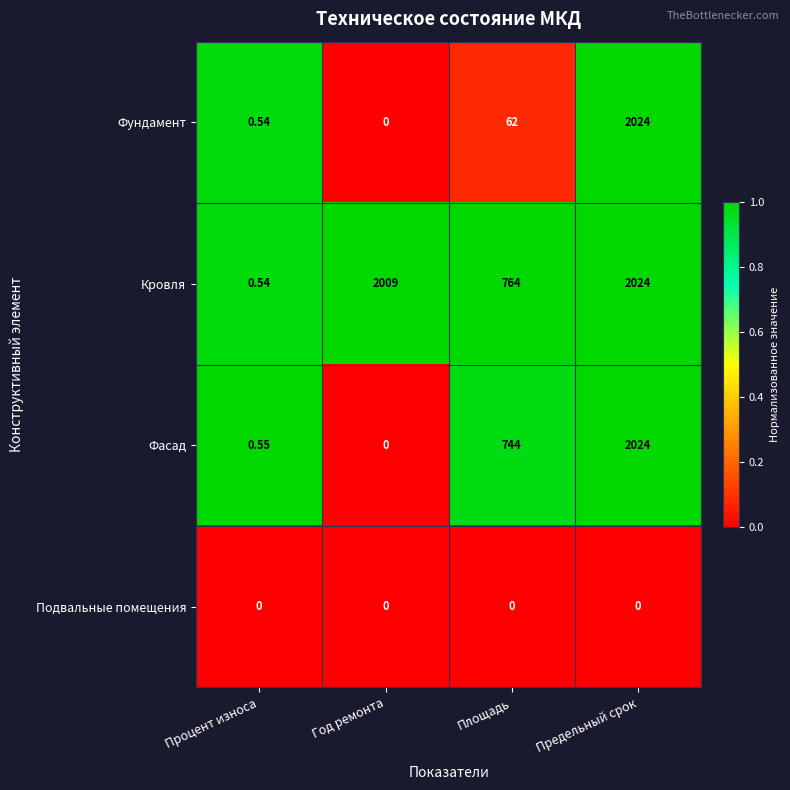

Where is Фундамент nearest to the value 1012?

Площадь